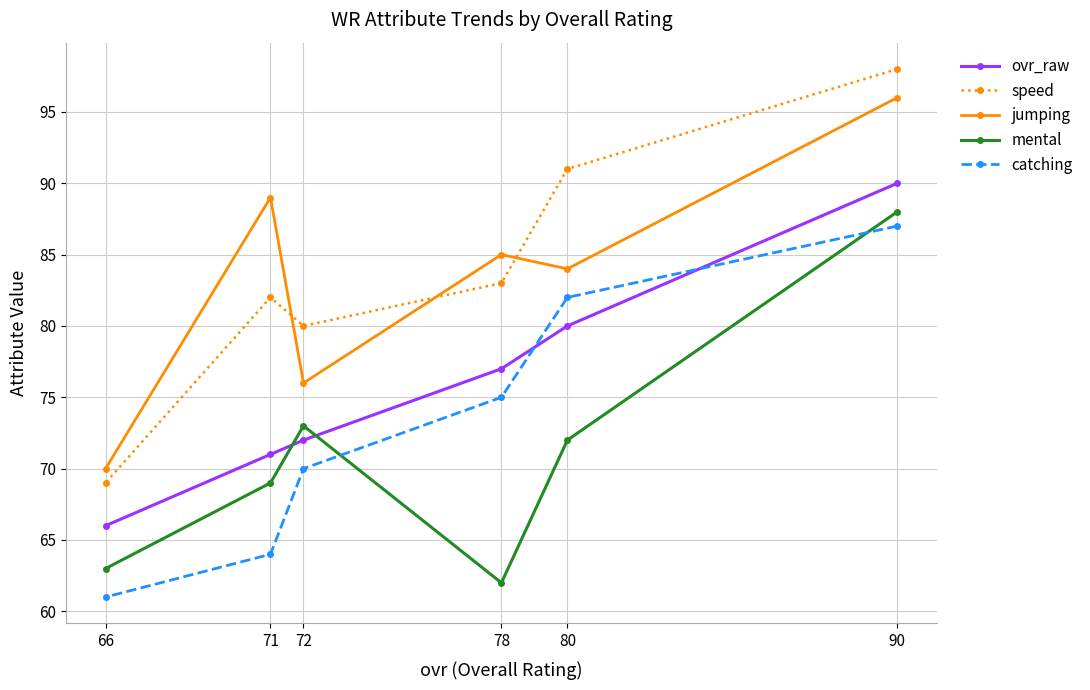

The value of jumping at 90 is 96. True or false?

True